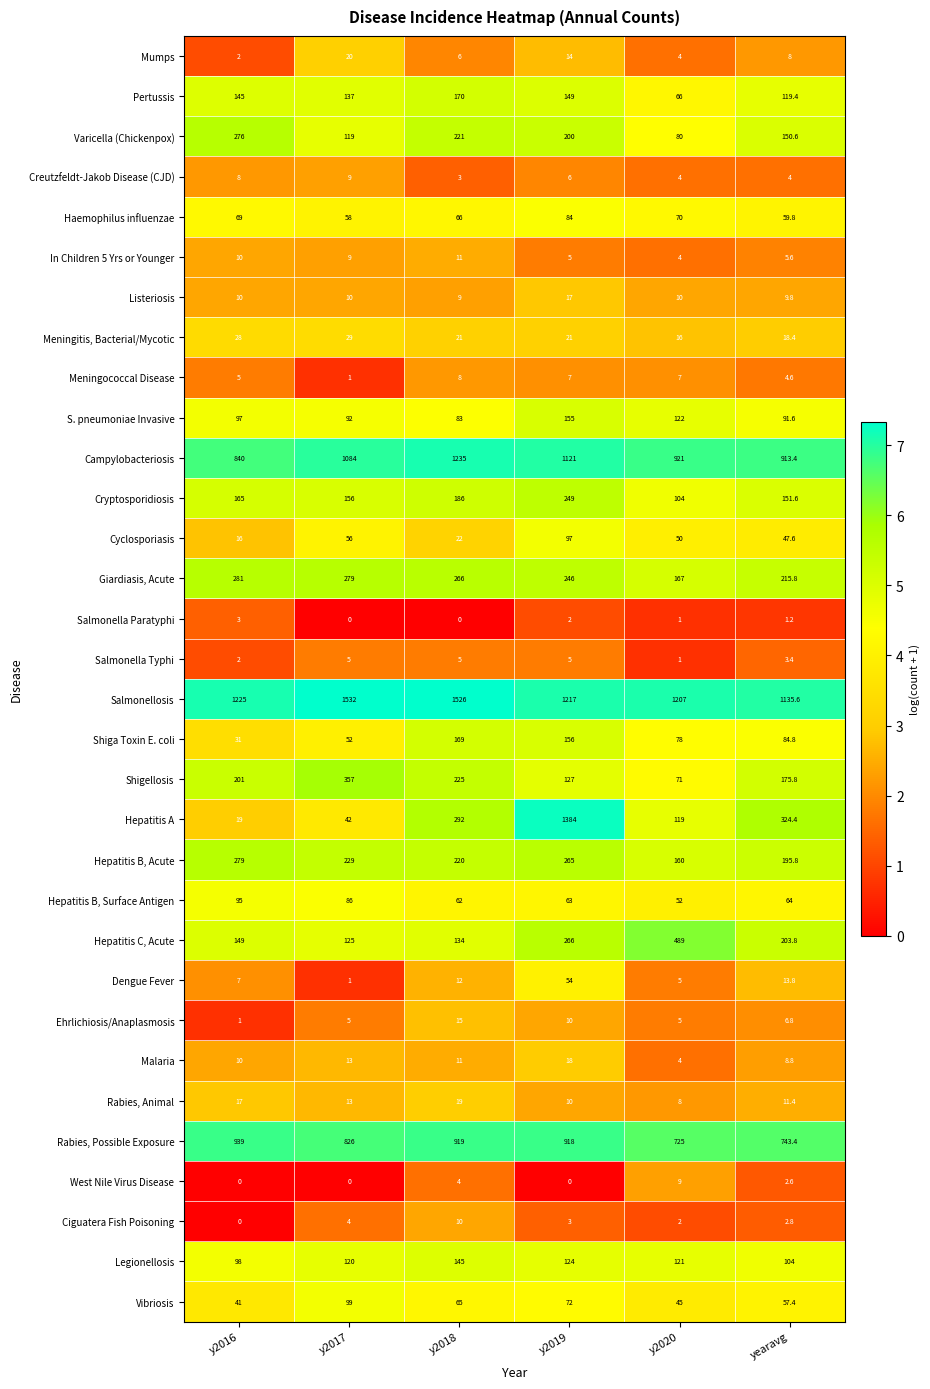

What is the difference between the maximum and minimum values in the Hepatitis B, Surface Antigen series?

43.0